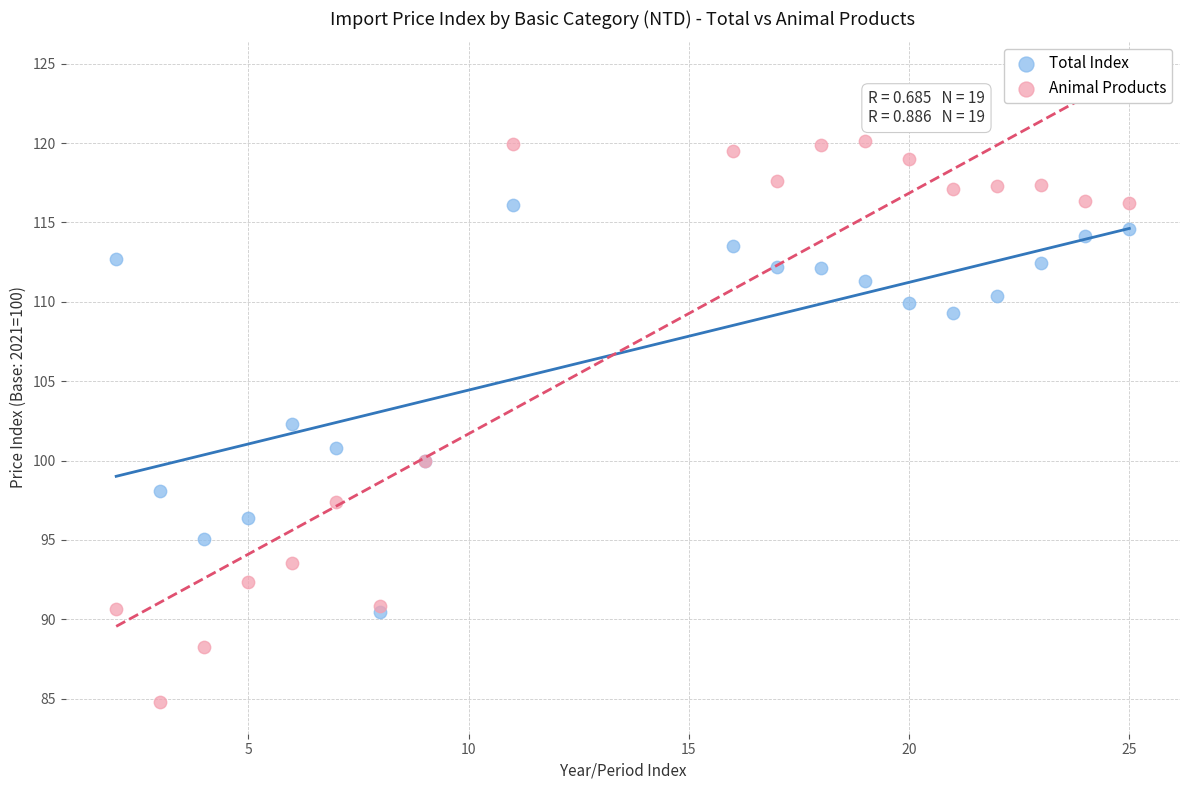

In the Total Index series, what Y value is closest to 103?

102.3